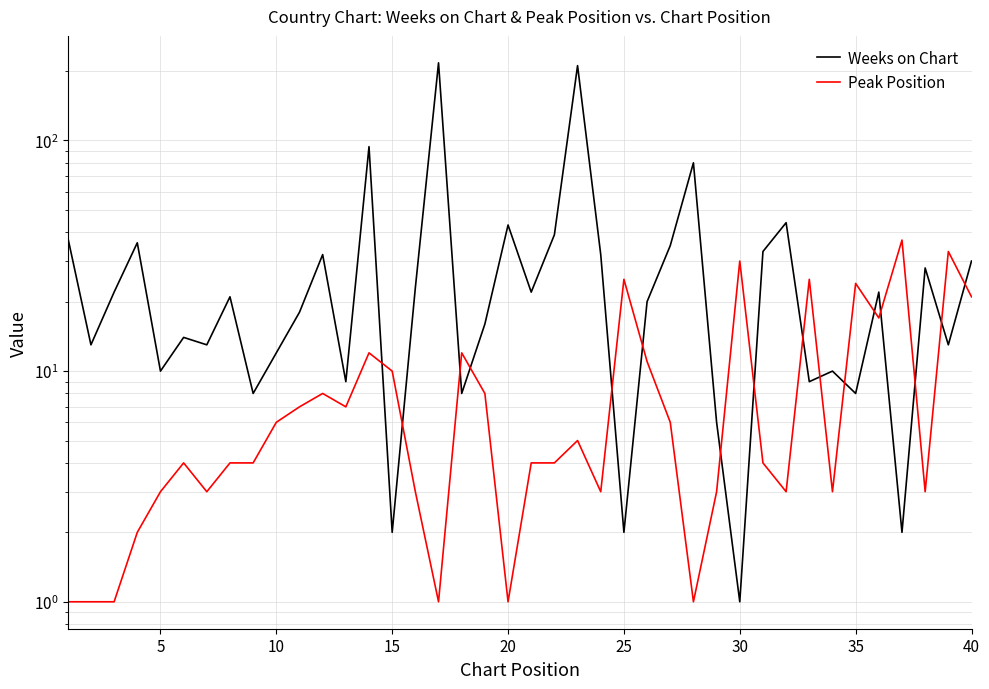

How many interior local peaks does the Weeks on Chart series have?

13